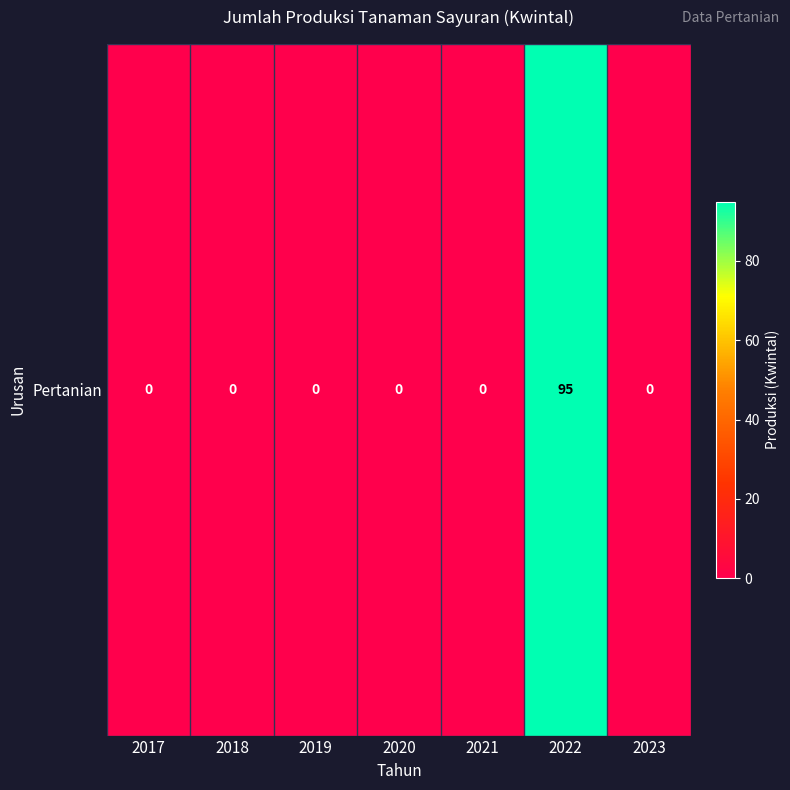

What is the maximum value shown in the chart?

95